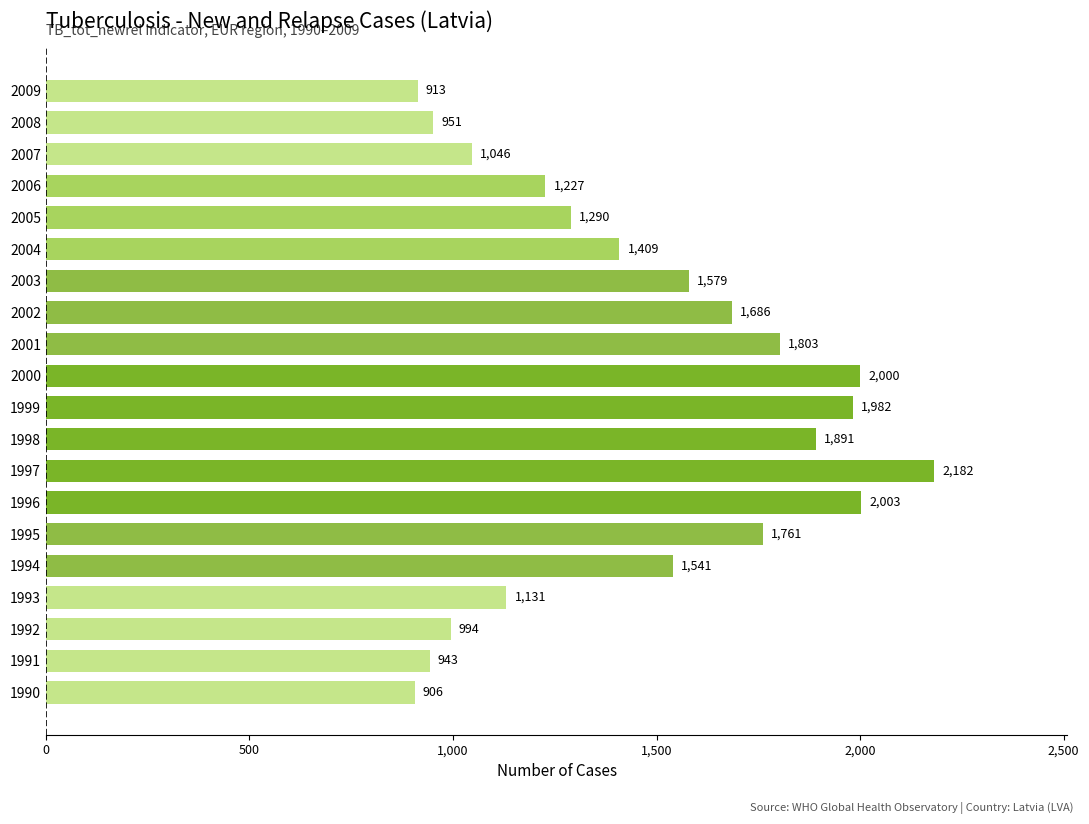

What is the average value?

1462